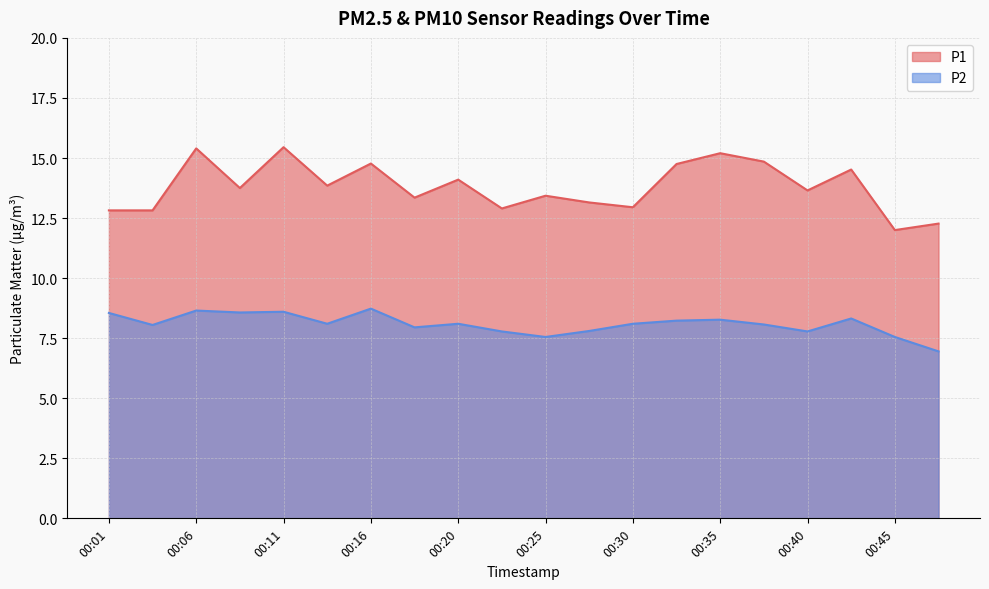

What value does the P2 series have at 00:13?

8.1